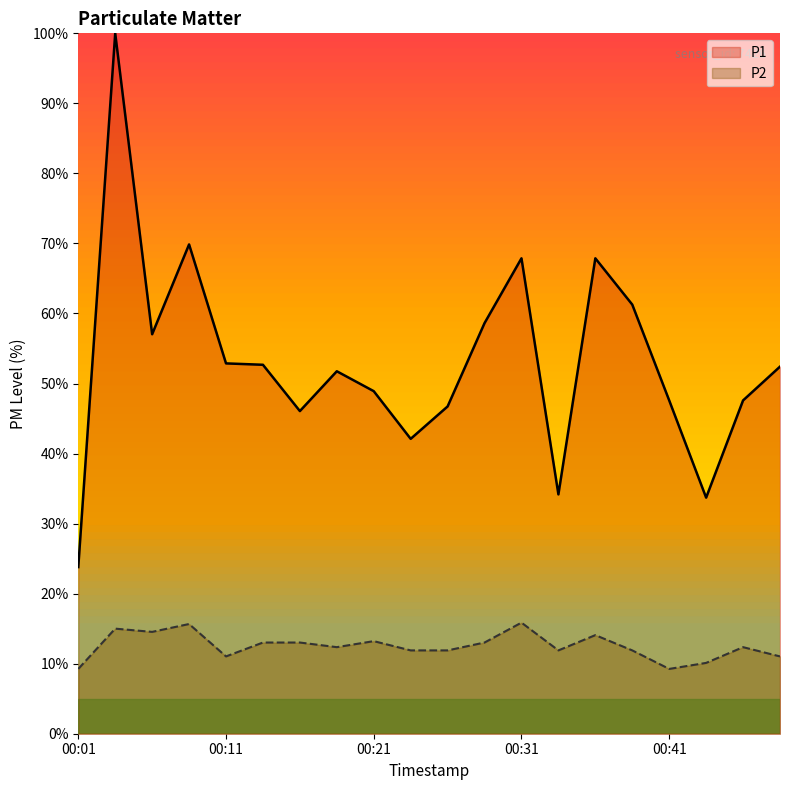

At which label does P1 first exceed 52?

00:04